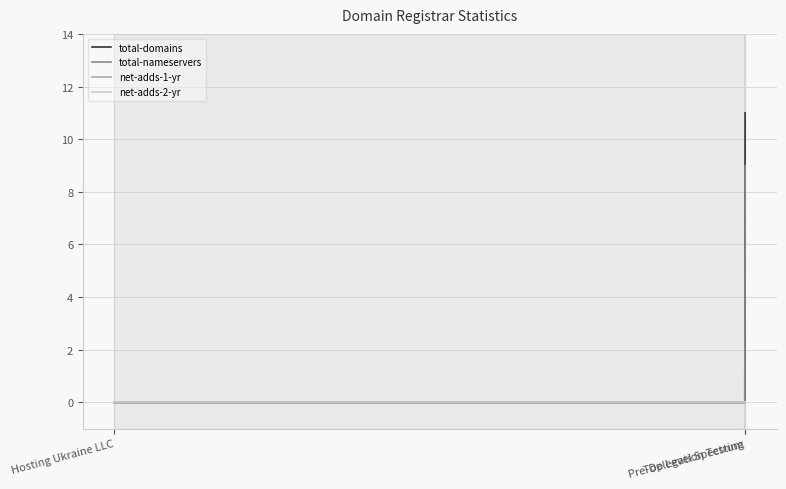

Is this an area chart (filled region under the line)?

No